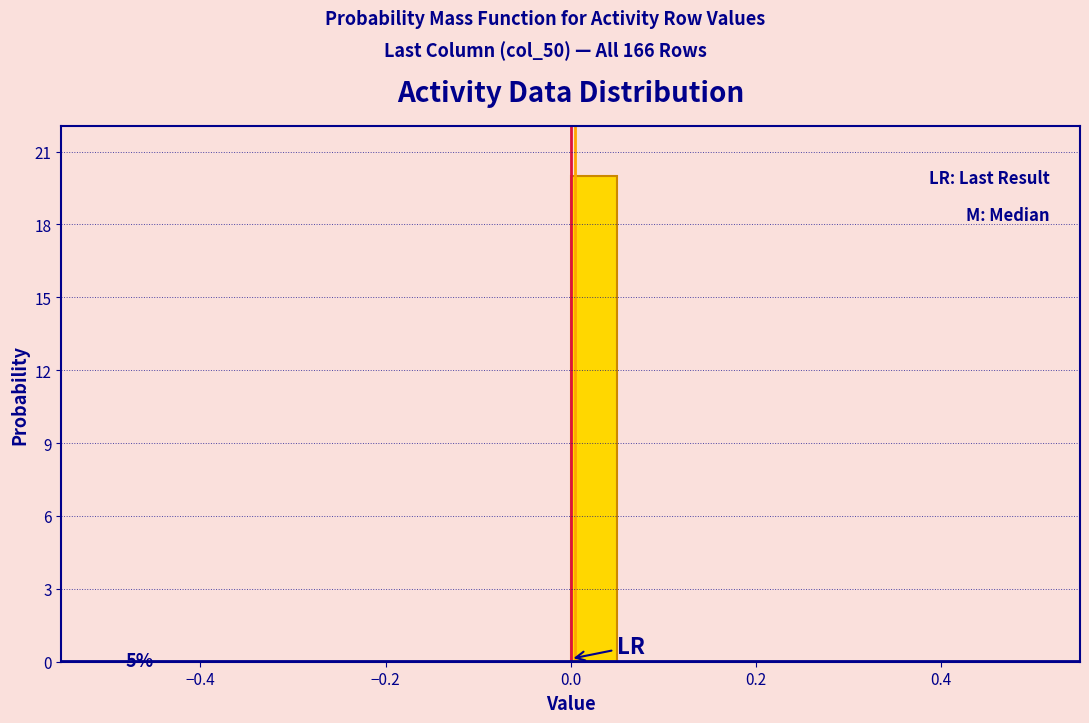

Read against the x-axis, roughly where is the centre of the tallest bar?

0.02